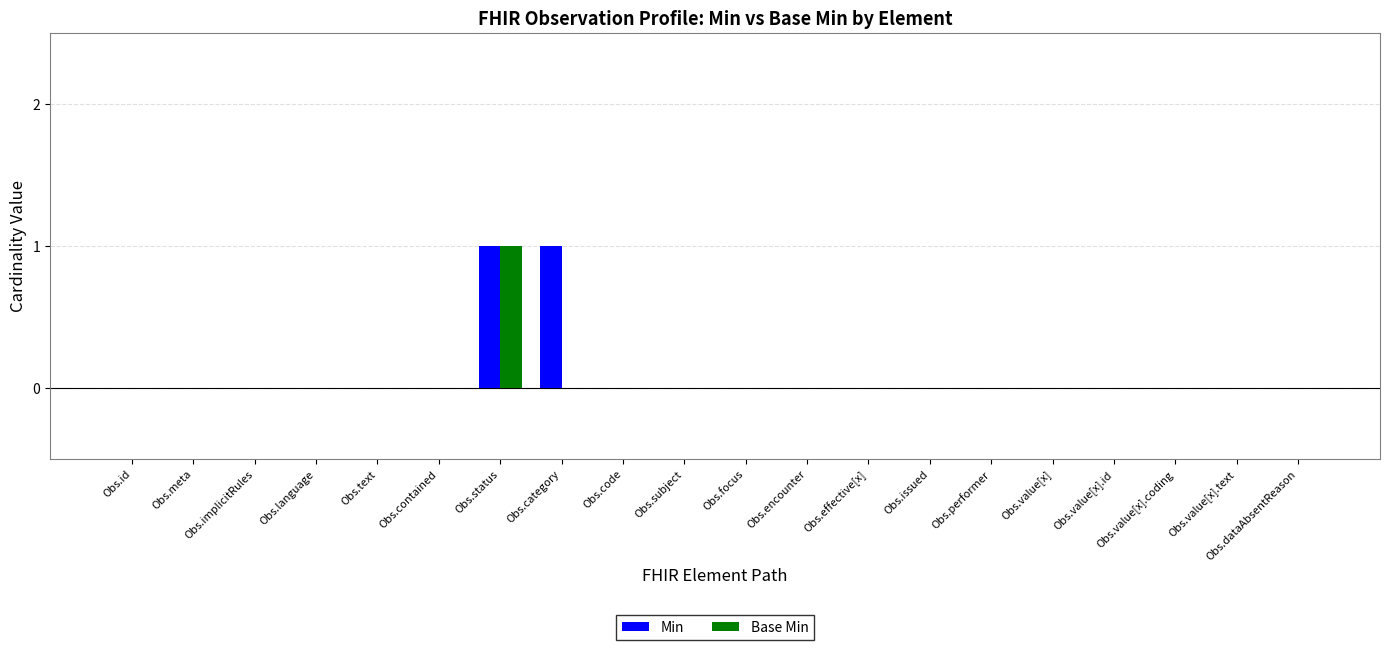

Is it true that Min equals 0 at Obs.dataAbsentReason?

True